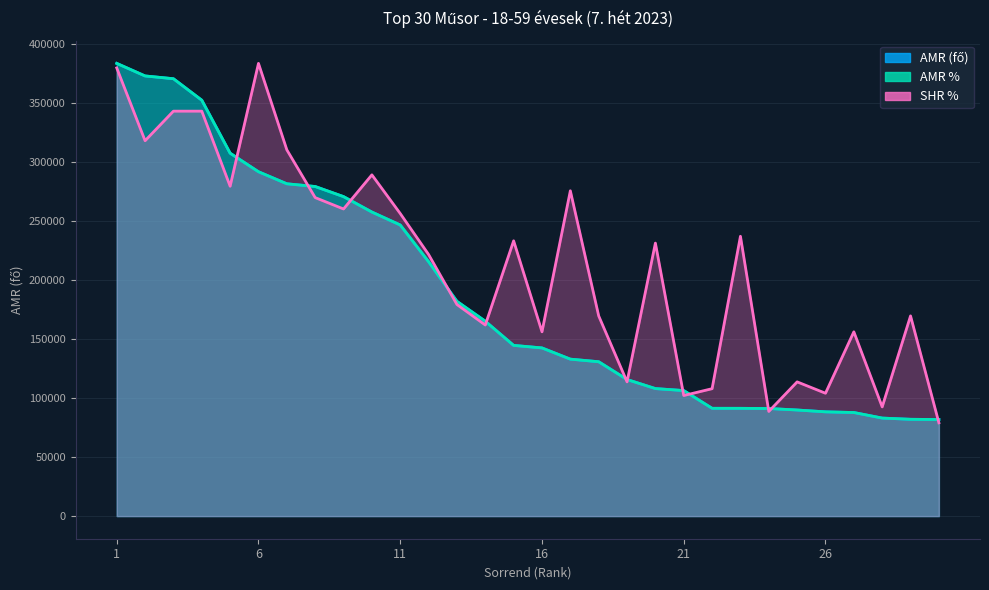

Which series has the largest total across all categories?

SHR %